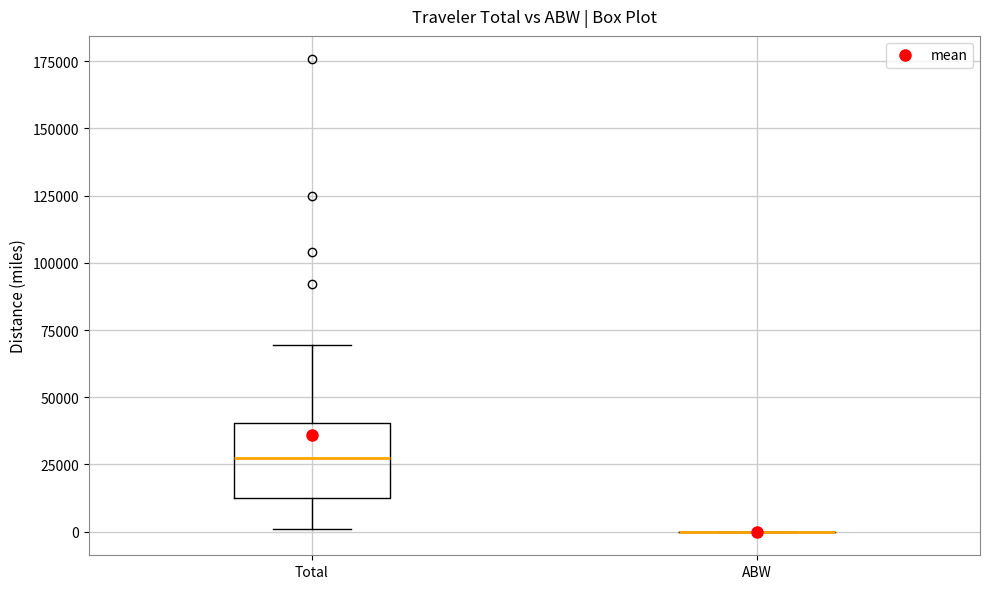

Reading left to right, transcribe this box plot: for each box, give where its median line is, the range the box spans, and where its two whiskers end, as read against the y-axis. The values are not printed on the chart, so give them approximately, as read against the axis.

Total: median 25000, box 10000 to 40000, whiskers 0 to 70000
ABW: box collapsed to a line at 0, whiskers 0 to 0